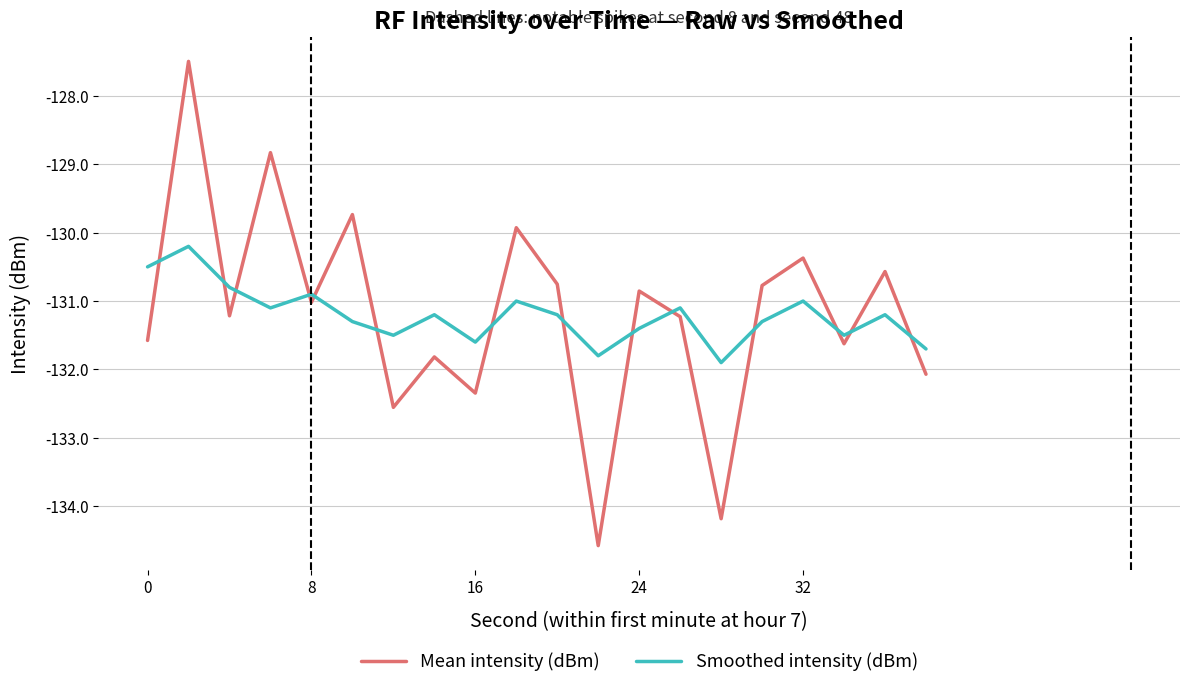

Does the chart have visible grid lines?

Yes